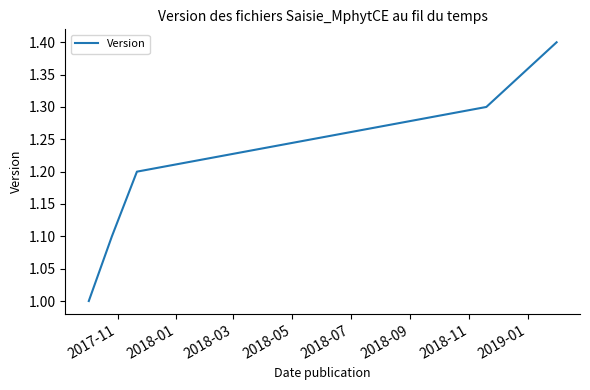

Is this an area chart (filled region under the line)?

No